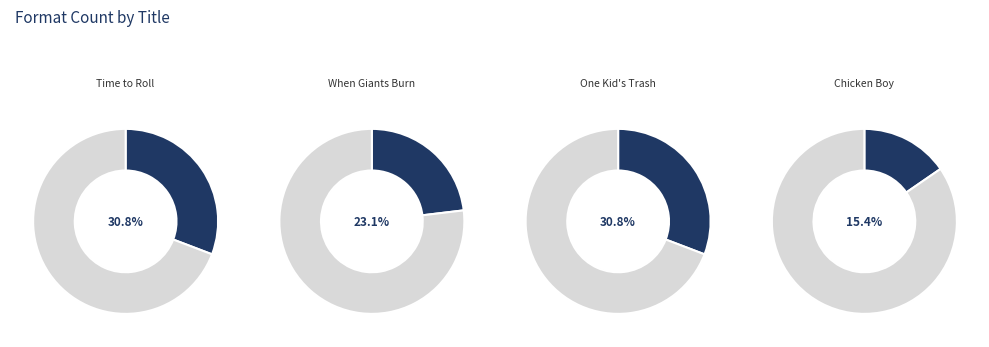

Rank the categories by value from lowest to highest.

Chicken Boy, When Giants Burn, Time to Roll, One Kid's Trash